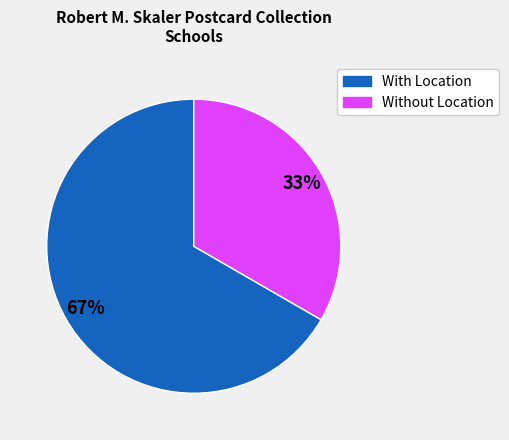

Which slice is the smallest?

Without Location